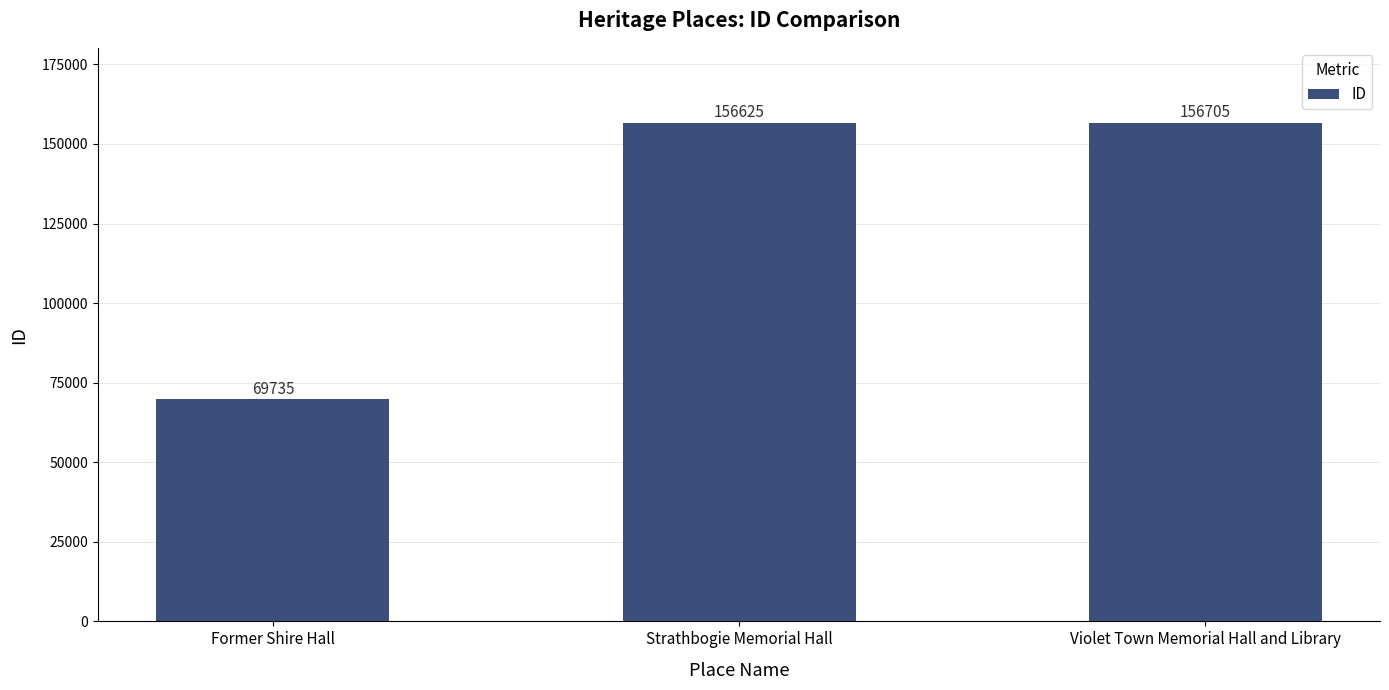

At which label is the value closest to 113220?

Strathbogie Memorial Hall